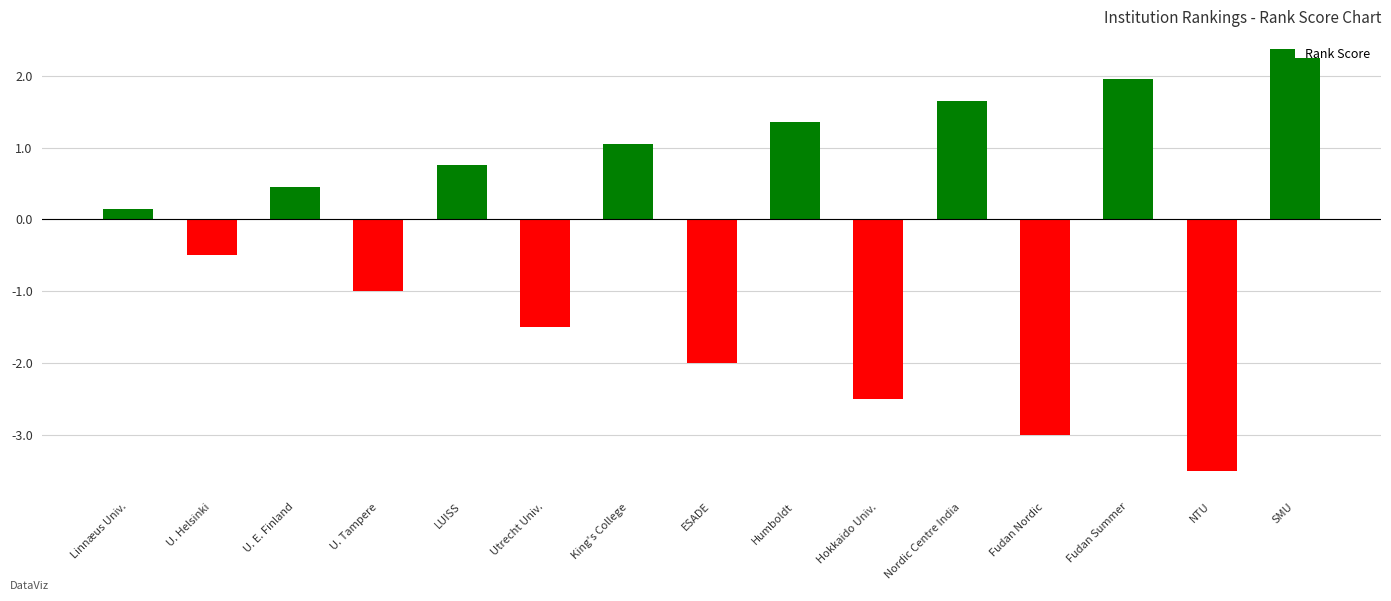

Are the bars horizontal?

No